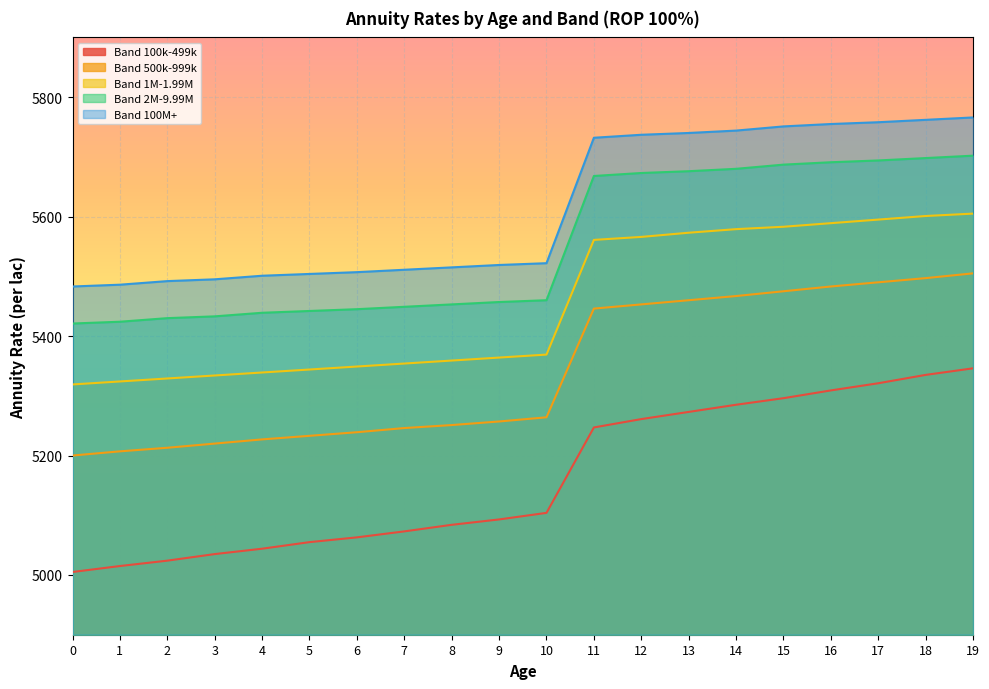

What is the average value of the Band 1M-1.99M series?

5452